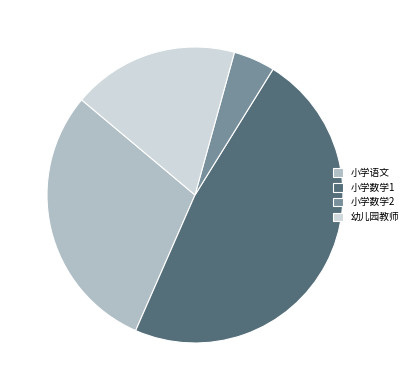

Does 小学数学2 account for over 50% of the chart?

No